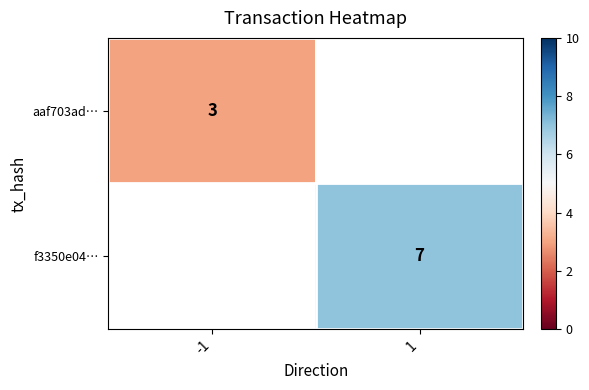

The value of aaf703ad… at -1 is 2. True or false?

False